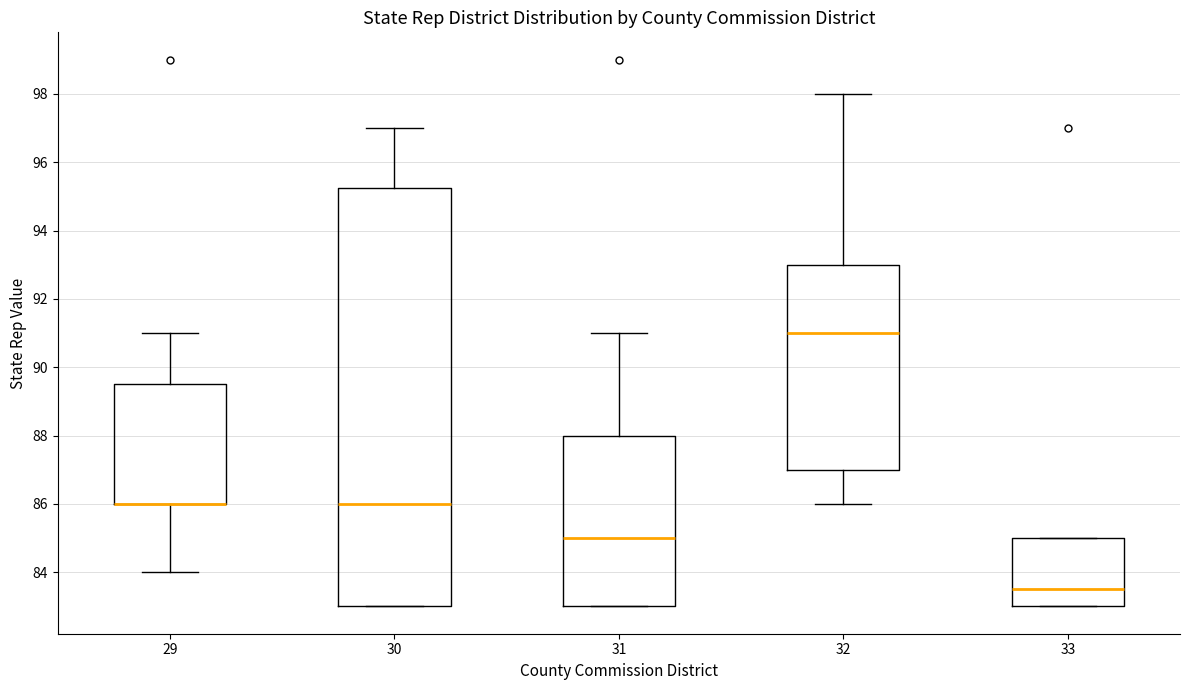

Reading left to right, read every box against the y-axis: the position of its median line, the range the box covers, and the ends of its whiskers. The values are not printed on the chart, so give them approximately, as read against the axis.

29: median 86.0 (drawn on the box's lower edge), box 86.0 to 89.6, whiskers 84.0 to 91.0
30: median 86.0, box 83.0 to 95.2, whiskers 83.0 to 97.0
31: median 85.0, box 83.0 to 88.0, whiskers 83.0 to 91.0
32: median 91.0, box 87.0 to 93.0, whiskers 86.0 to 98.0
33: median 83.6, box 83.0 to 85.0, whiskers 83.0 to 85.0